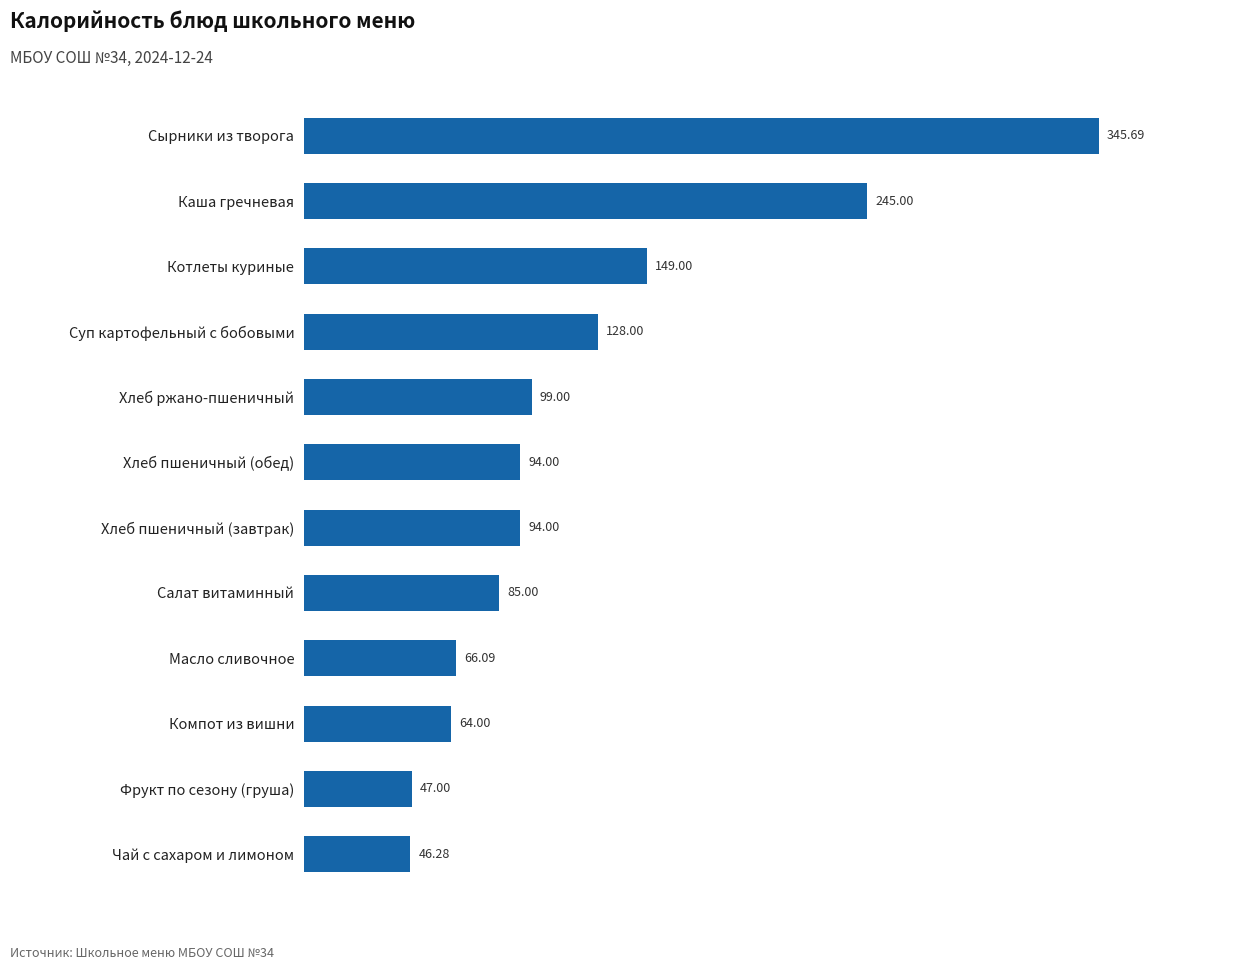

Which label corresponds to the largest value in the chart?

Сырники из творога